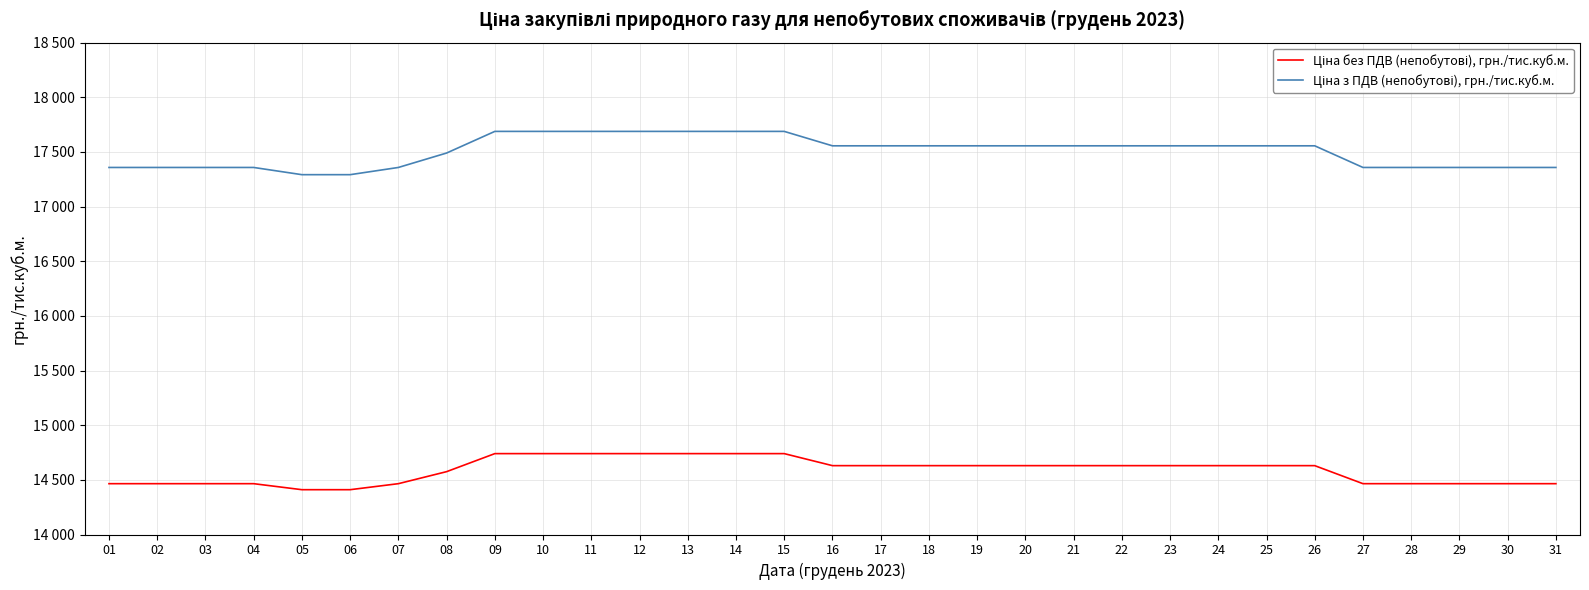

True or false: Ціна без ПДВ (непобутові), грн./тис.куб.м. has a value of 3367 at 30.

False